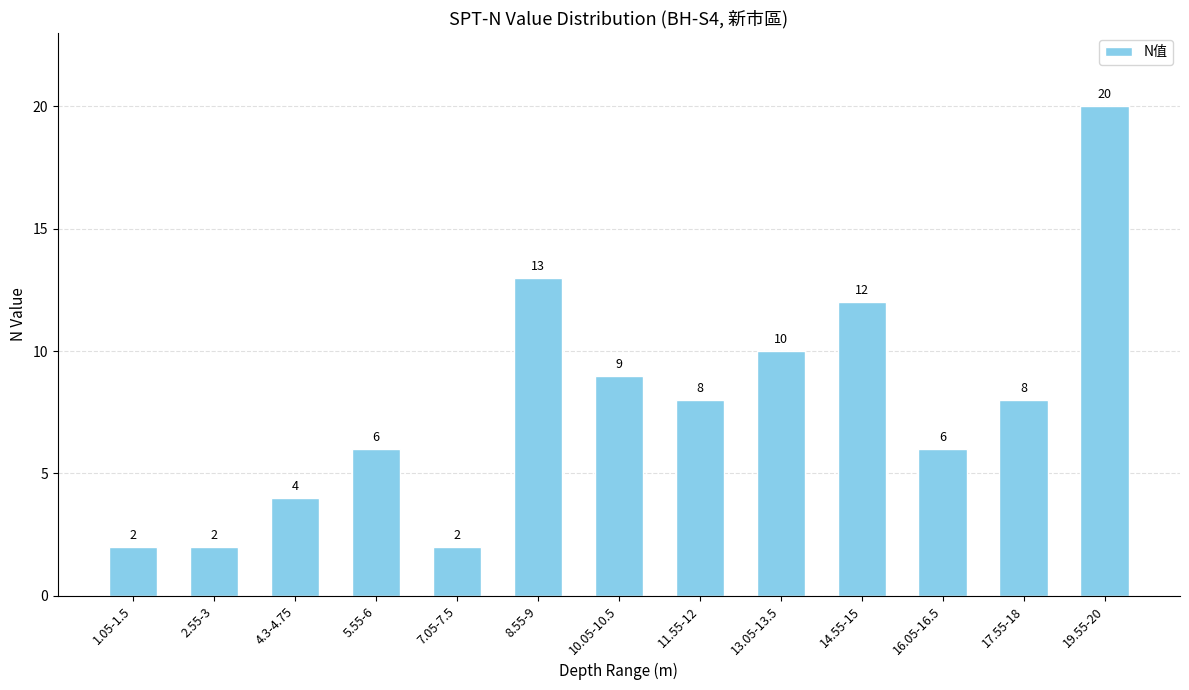

How many categories are shown in the chart?

13